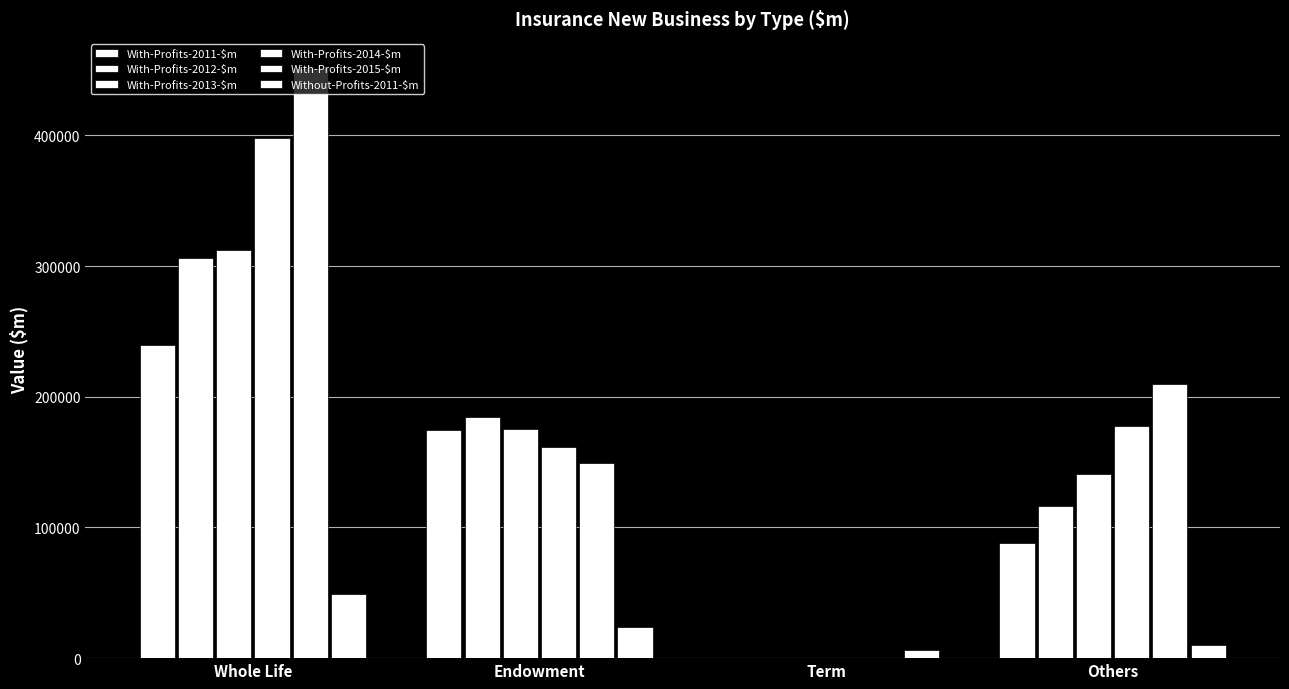

How many groups of bars are there?

4